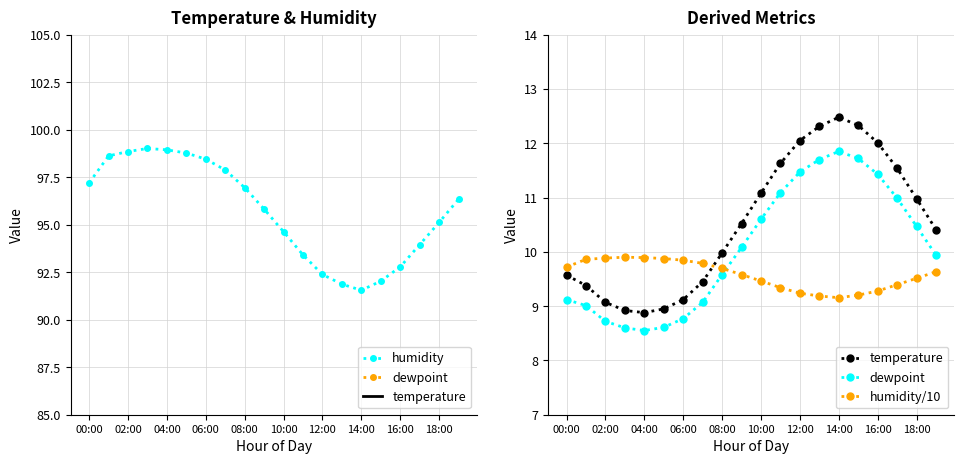

True or false: humidity has a value of 63.7 at 04:00.

False